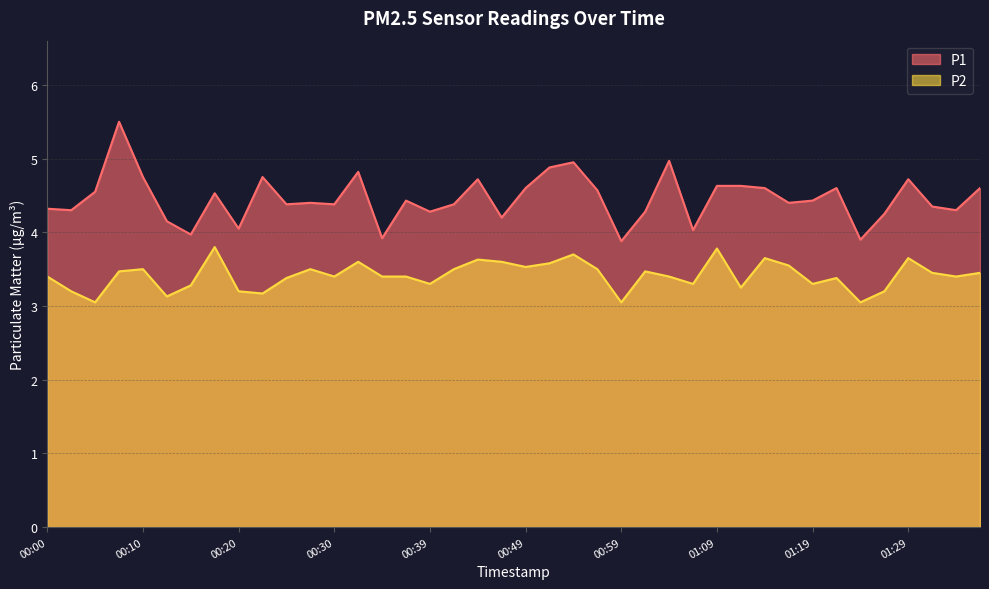

Reading left to right, list all the values displayed in this chart.

P1: 4.3	4.3	4.5	5.5	4.8	4.2	4.0	4.5	4.0	4.8	4.4	4.4	4.4	4.8	3.9	4.4	4.3	4.4	4.7	4.2	4.6	4.9	5.0	4.6	3.9	4.3	5.0	4.0	4.6	4.6	4.6	4.4	4.4	4.6	3.9	4.2	4.7	4.3	4.3	4.6
P2: 3.4	3.2	3.0	3.5	3.5	3.1	3.3	3.8	3.2	3.2	3.4	3.5	3.4	3.6	3.4	3.4	3.3	3.5	3.6	3.6	3.5	3.6	3.7	3.5	3.0	3.5	3.4	3.3	3.8	3.2	3.6	3.5	3.3	3.4	3.0	3.2	3.6	3.5	3.4	3.5